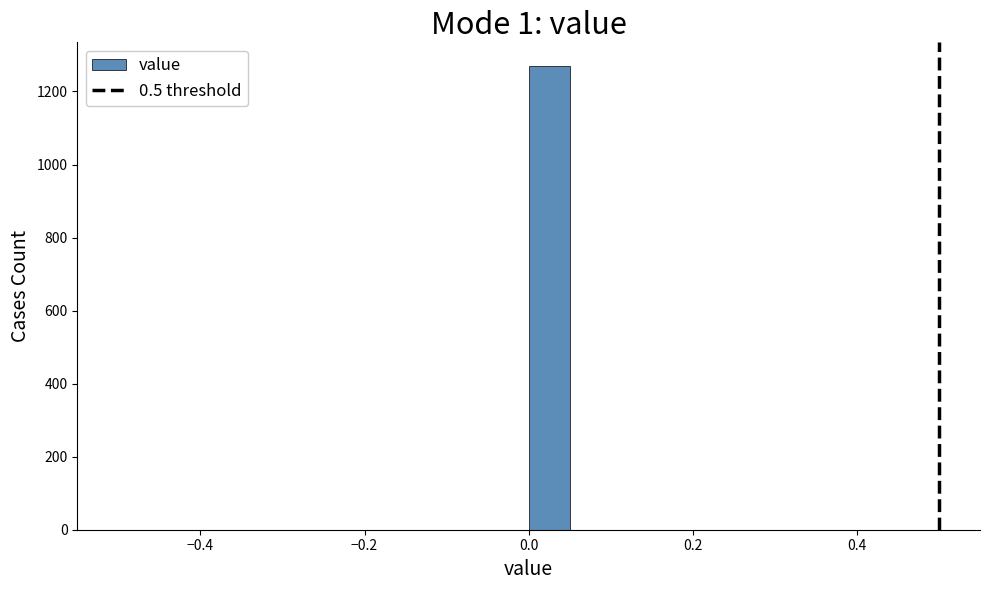

Around what value on the x-axis is the tallest bar? Give the approximate position of its centre, as read against the axis.

0.02